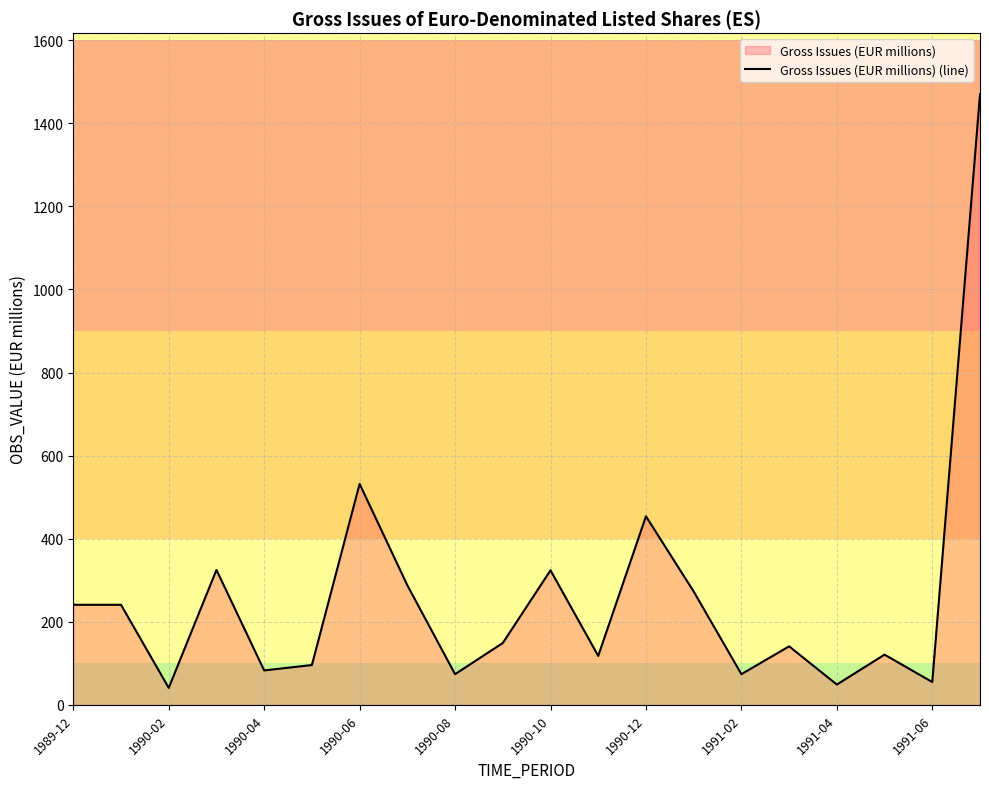

How many points are higher than both their immediate neighbors (excluding endpoints)?

6